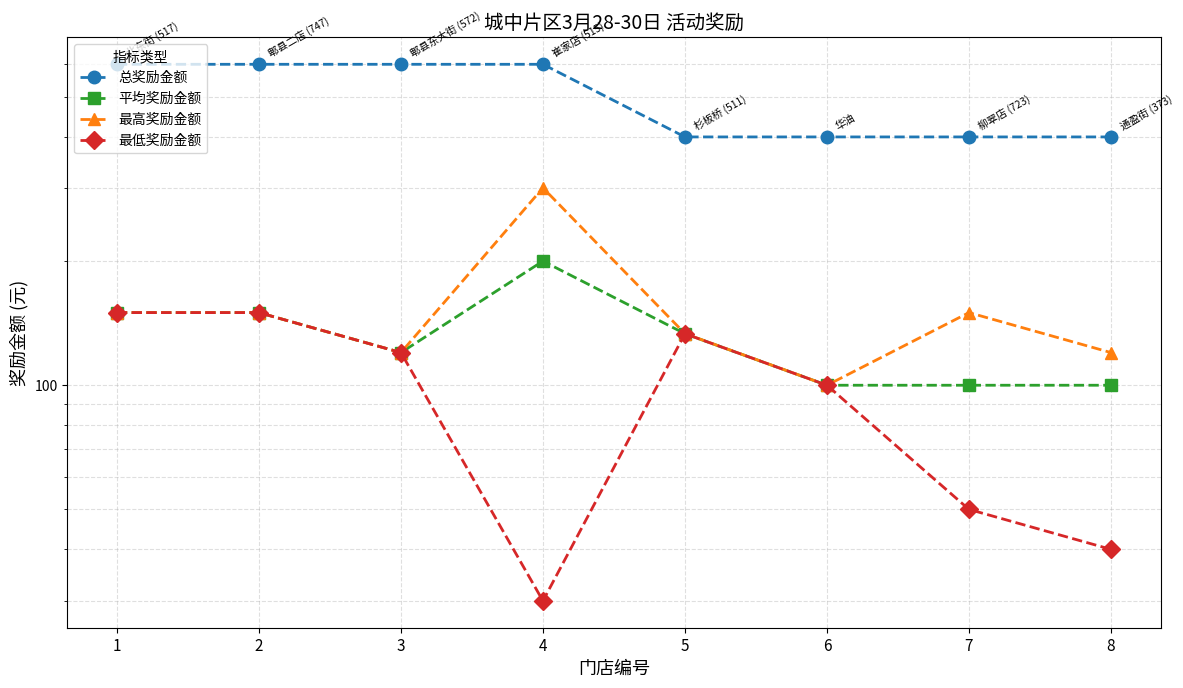

At which label is 总奖励金额 closest to 500?

1